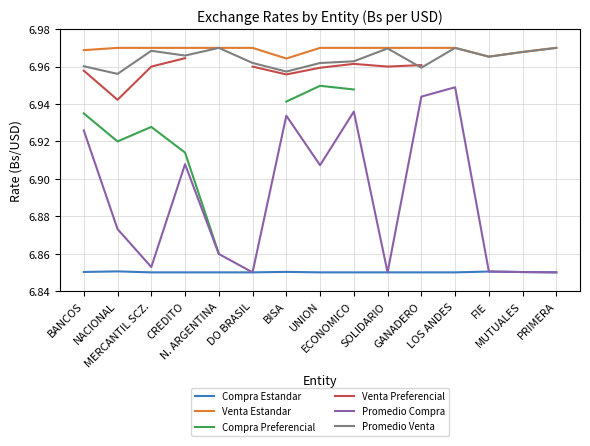

What is the value of the Compra Estandar point at the 3rd from the left?

6.8